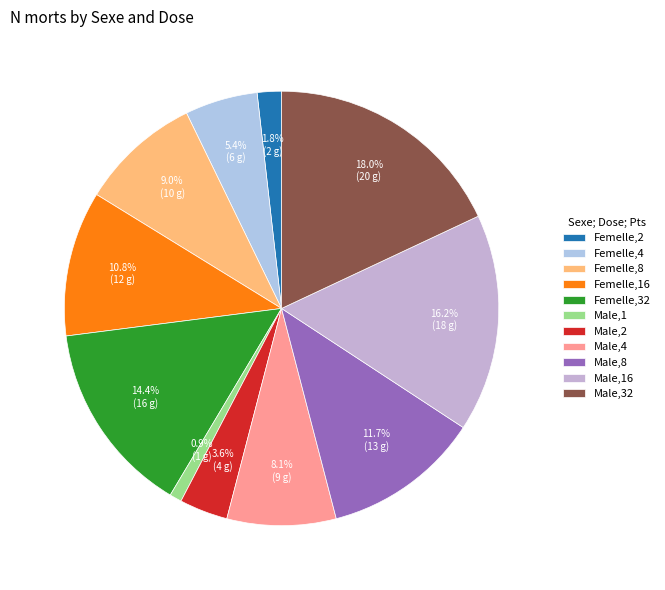

Which has a higher value, Femelle,2 or Male,8?

Male,8